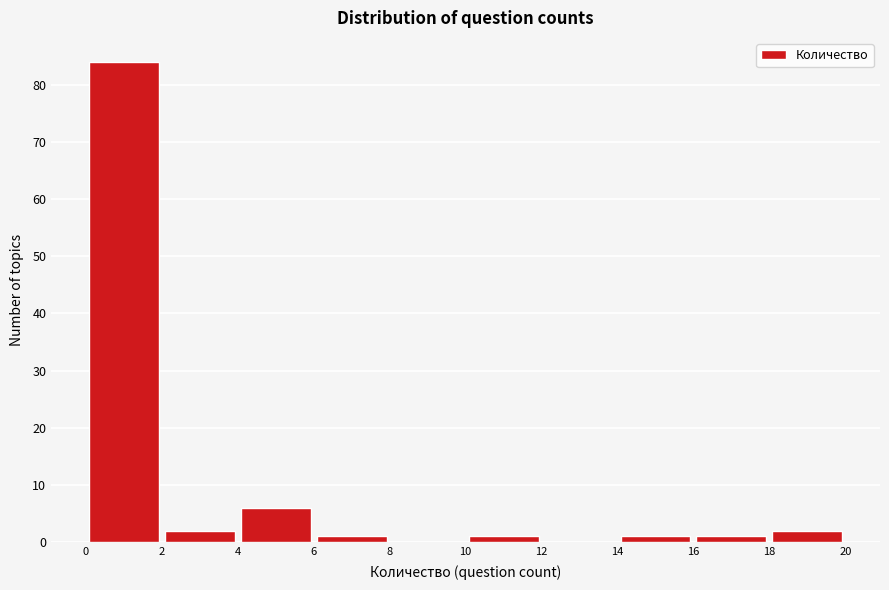

Reading left to right, transcribe this chart: for each bar, give the range it covers on the x-axis and its height. The values are not printed on the chart, so give them approximately, as read against the axis.

0 to 2: 84
2 to 4: 2
4 to 6: 6
6 to 8: 1
8 to 10: 0
10 to 12: 1
12 to 14: 0
14 to 16: 1
16 to 18: 1
18 to 20: 2